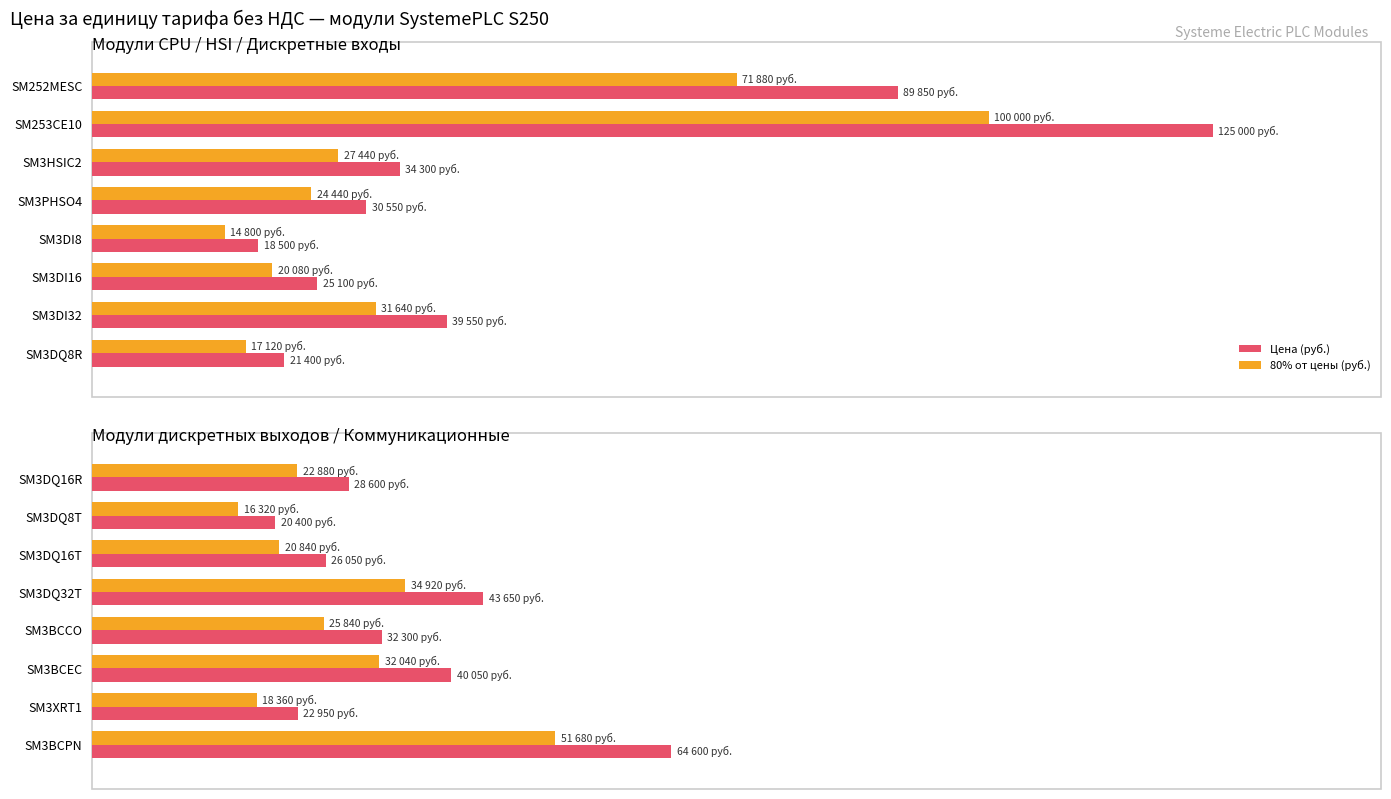

Is it true that Цена (руб.) equals 61.3 at SM3DQ32T?

False